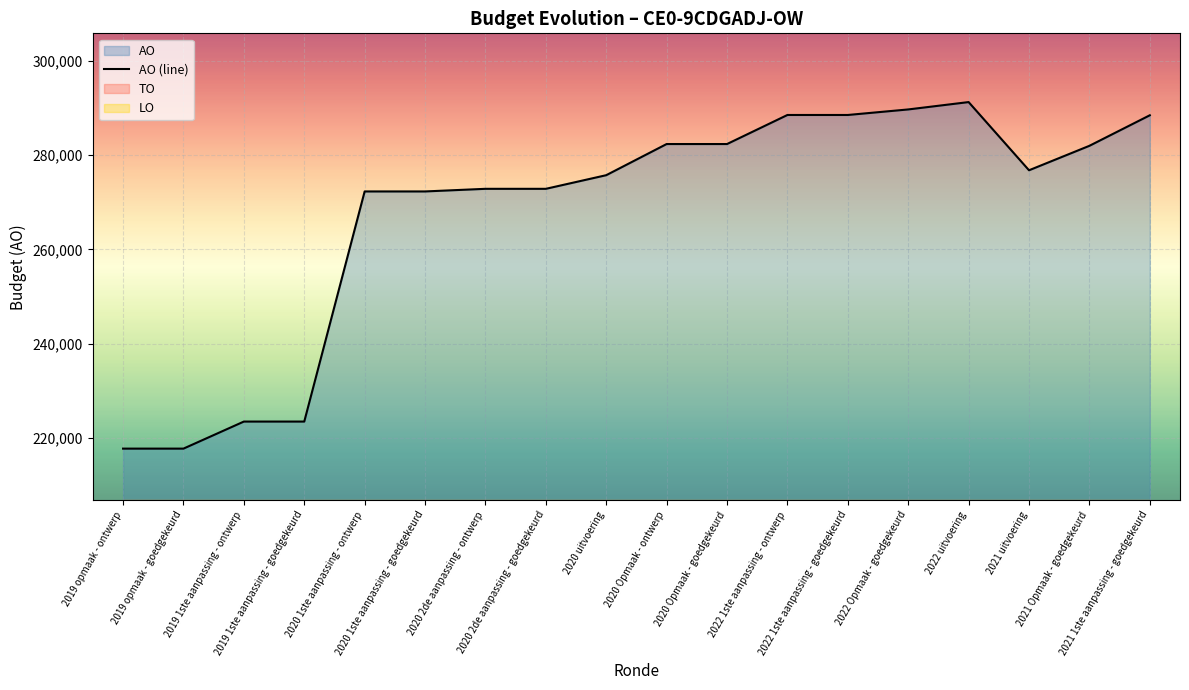

List the labels in order of value, smallest first.

2019 opmaak - ontwerp, 2019 opmaak - goedgekeurd, 2019 1ste aanpassing - ontwerp, 2019 1ste aanpassing - goedgekeurd, 2020 1ste aanpassing - ontwerp, 2020 1ste aanpassing - goedgekeurd, 2020 2de aanpassing - ontwerp, 2020 2de aanpassing - goedgekeurd, 2020 uitvoering, 2021 uitvoering, 2021 Opmaak - goedgekeurd, 2020 Opmaak - ontwerp, 2020 Opmaak - goedgekeurd, 2021 1ste aanpassing - goedgekeurd, 2022 1ste aanpassing - ontwerp, 2022 1ste aanpassing - goedgekeurd, 2022 Opmaak - goedgekeurd, 2022 uitvoering